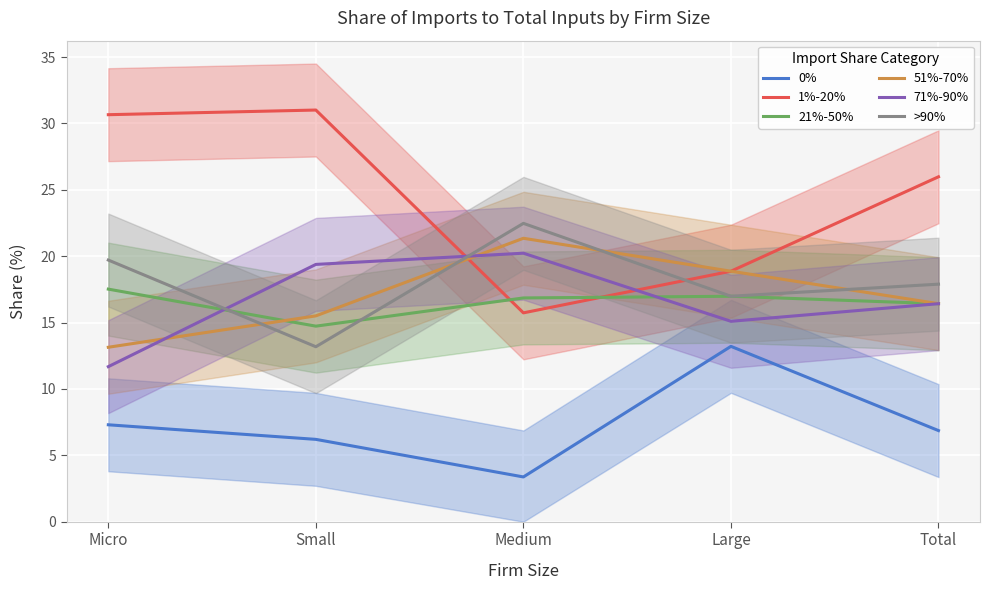

What is the value of the 0% point at the 2nd from the left?

6.2